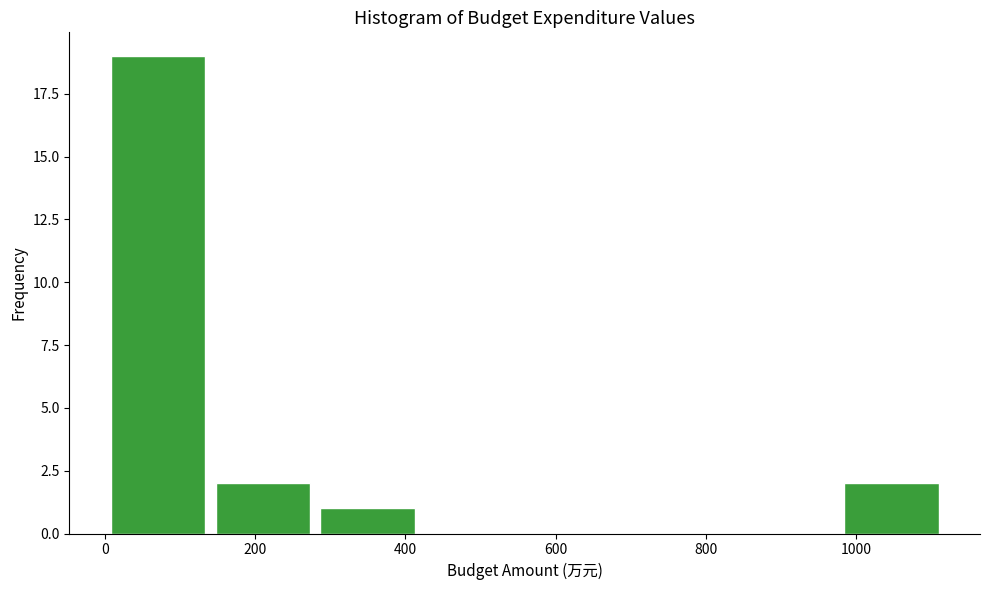

How tall is the bar that spans 980 to 1120 on the x-axis? Neither the bar edges nor the heights are printed on the chart, so give them approximately, as read against the axes.

2